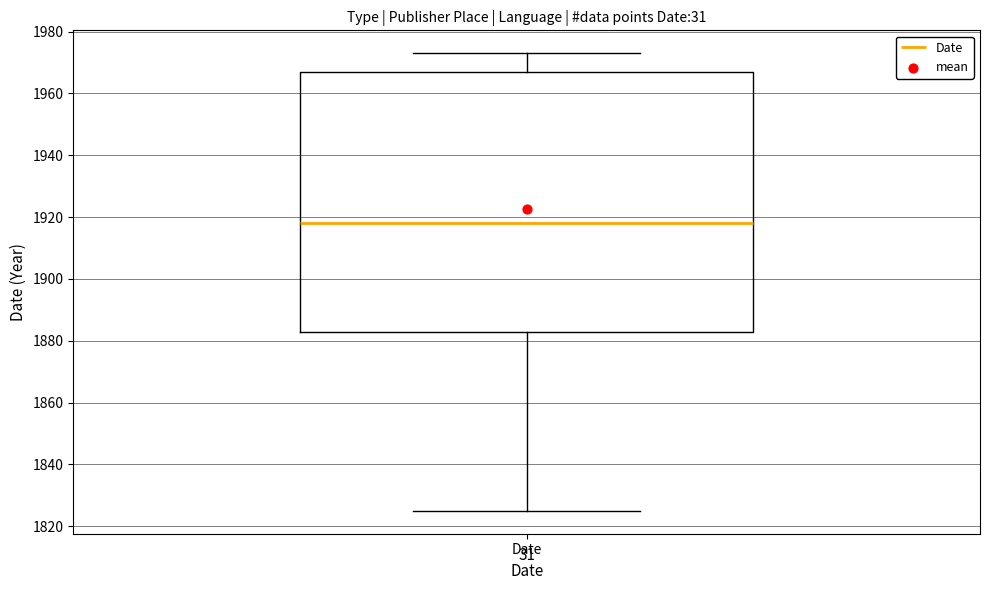

Read this box plot against the y-axis: the position of the median line, the range covered by the box, and the ends of both whiskers. The values are not printed on the chart, so give them approximately, as read against the axis.

median 1918, box 1884 to 1968, whiskers 1826 to 1974